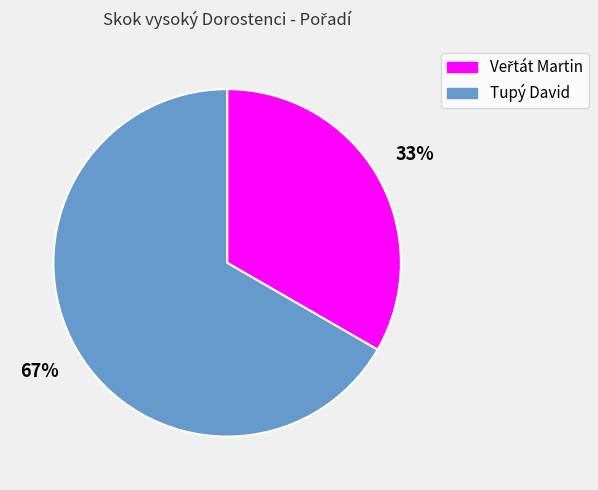

What is the largest slice in the pie chart?

Tupý David